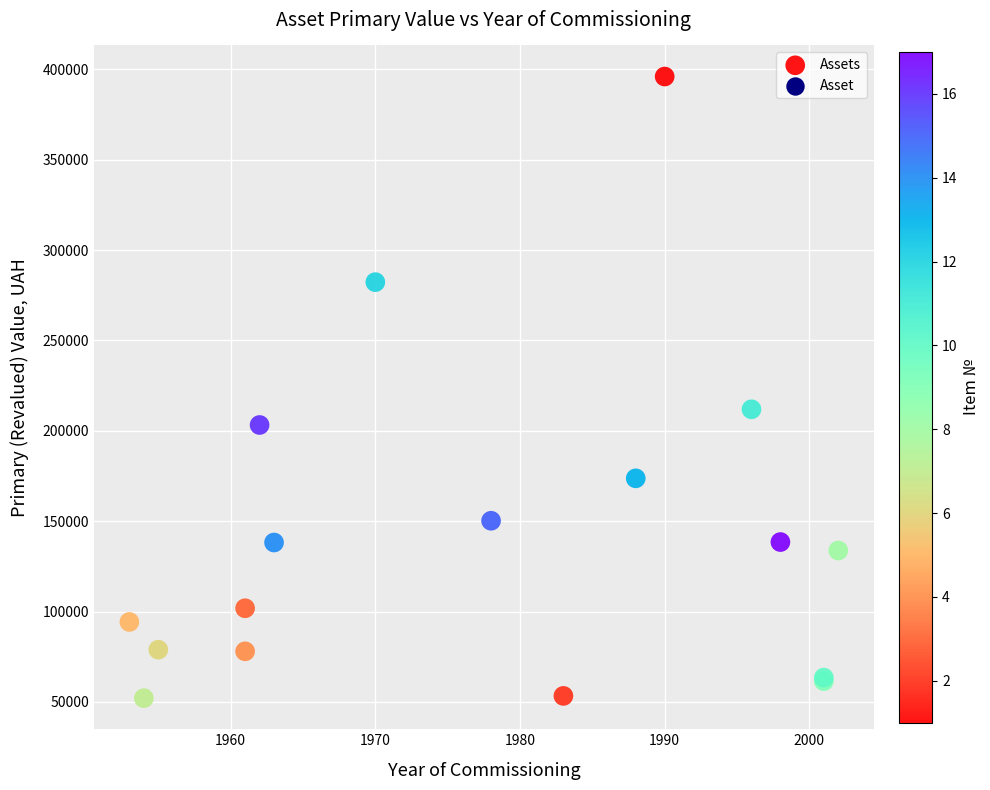

What Y value in the scatter plot is closest to 224038?

211898.0